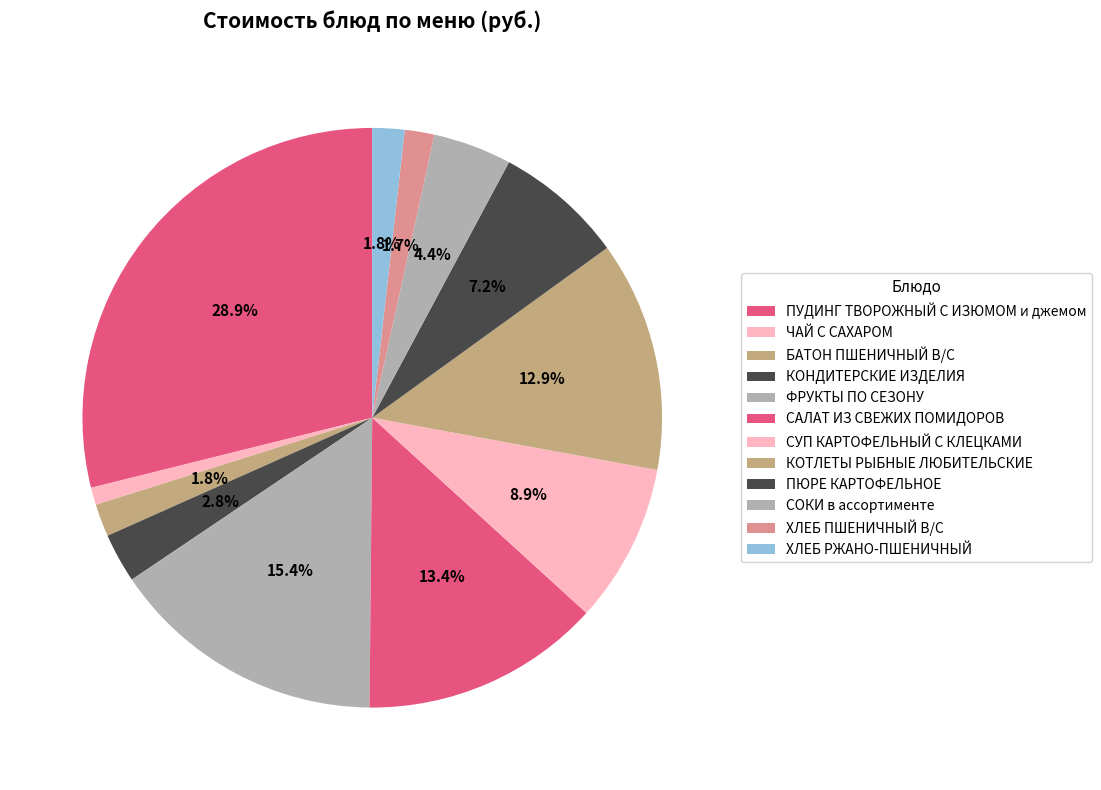

What is the largest slice in the pie chart?

ПУДИНГ ТВОРОЖНЫЙ С ИЗЮМОМ и джемом